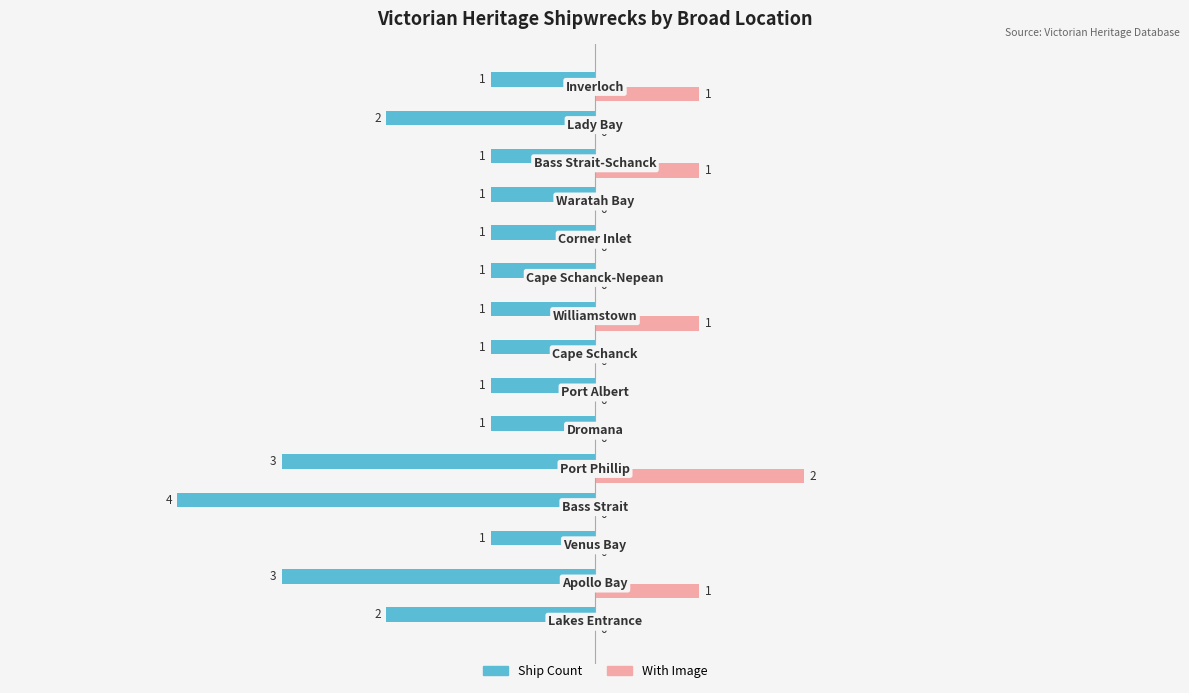

Which series has the largest total across all categories?

With Image